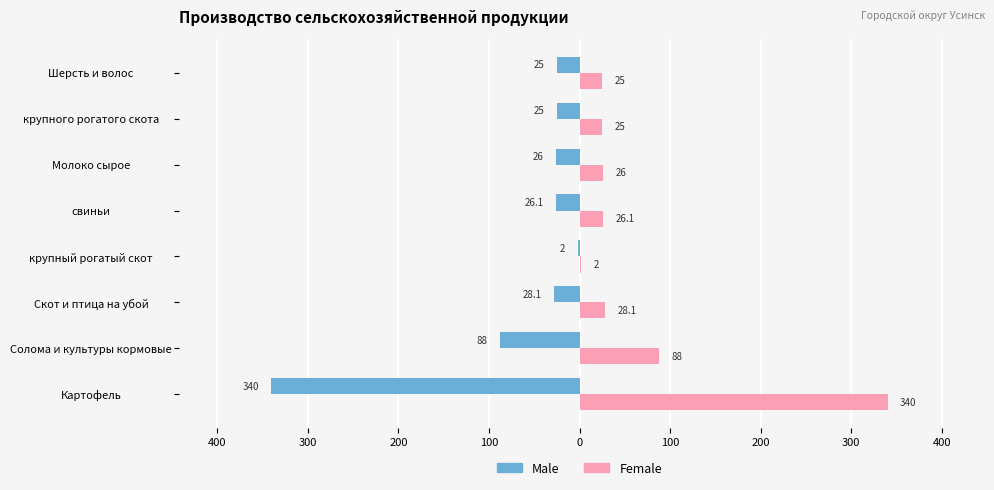

Rank the series by their maximum value, from lowest to highest.

Male, Female